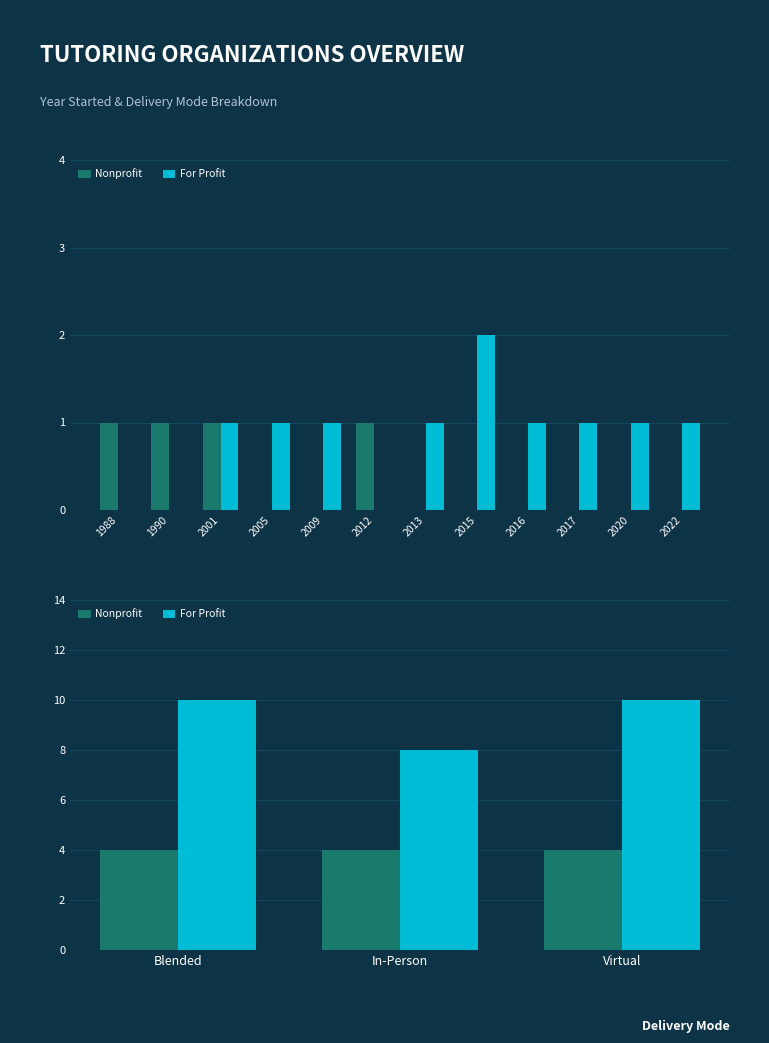

At how many categories does at least one series exceed 9?

2